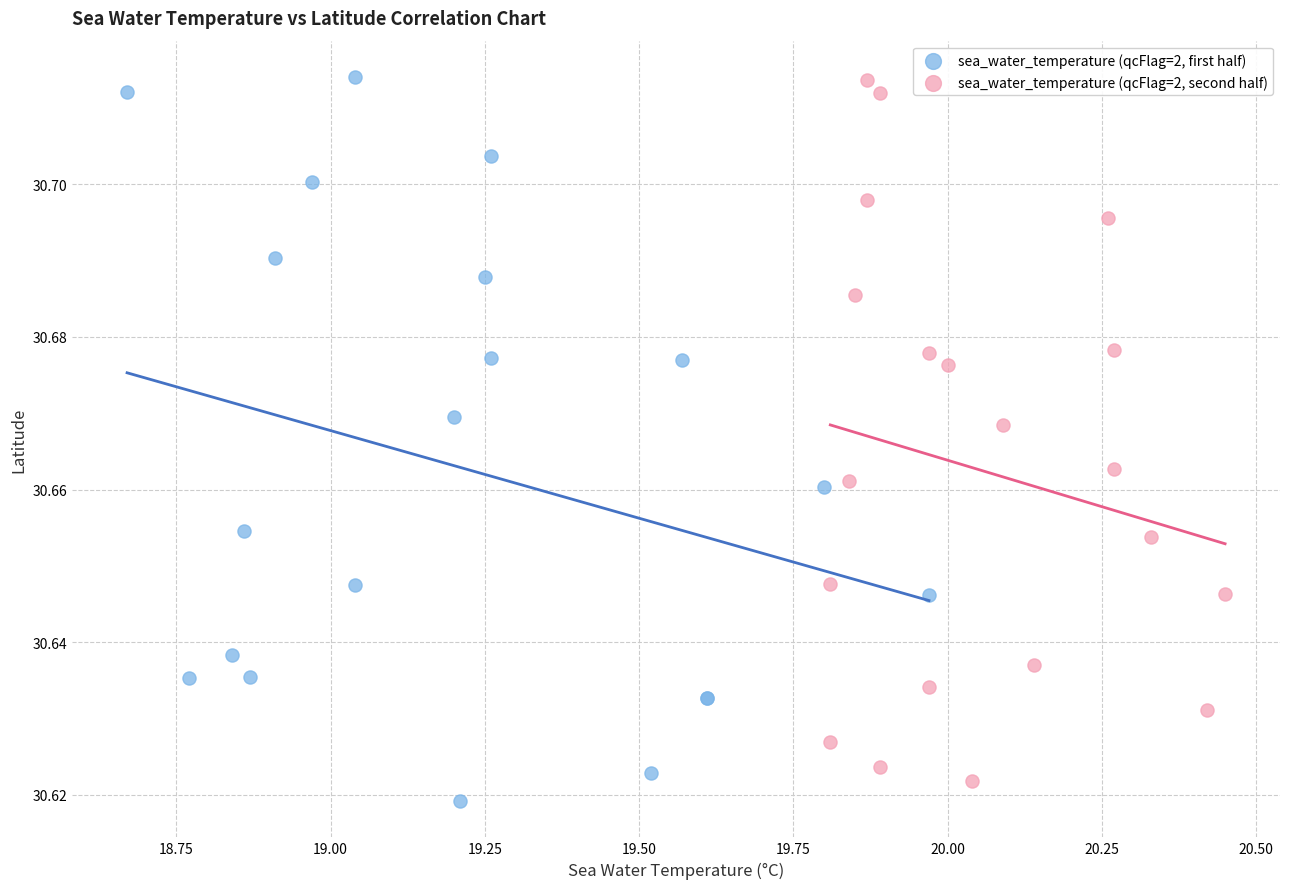

What are all the series names shown in the legend?

sea_water_temperature (qcFlag=2, first half), sea_water_temperature (qcFlag=2, second half)